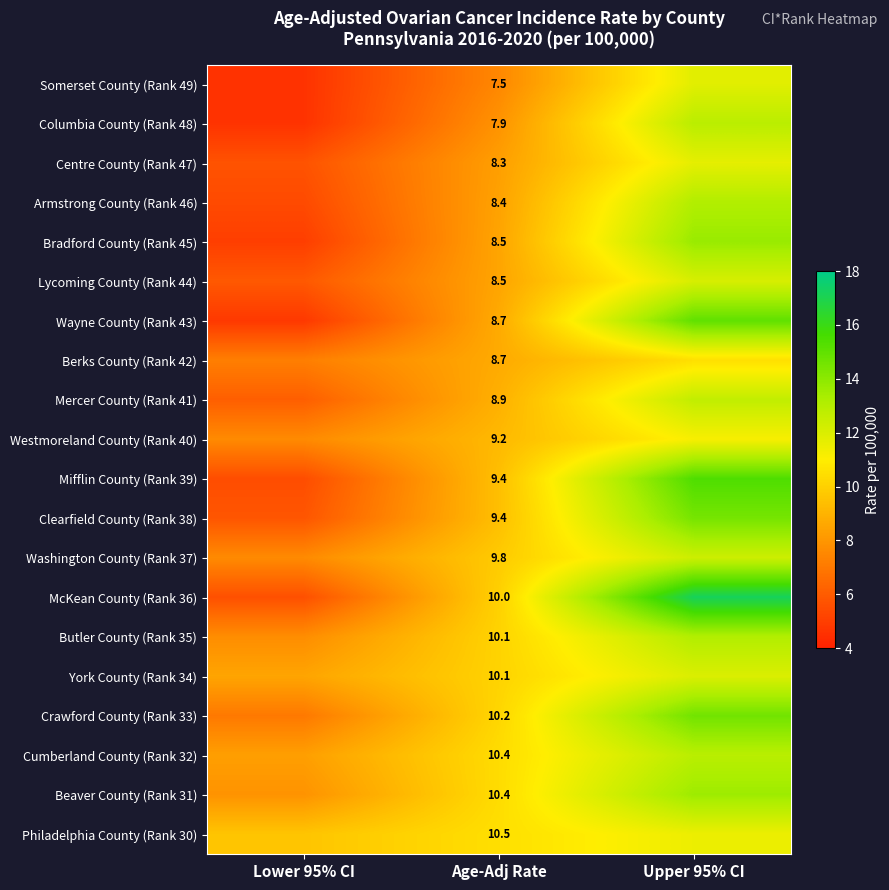

The Clearfield County (Rank 38) series shows 15.4 at Age-Adj Rate. True or false?

False